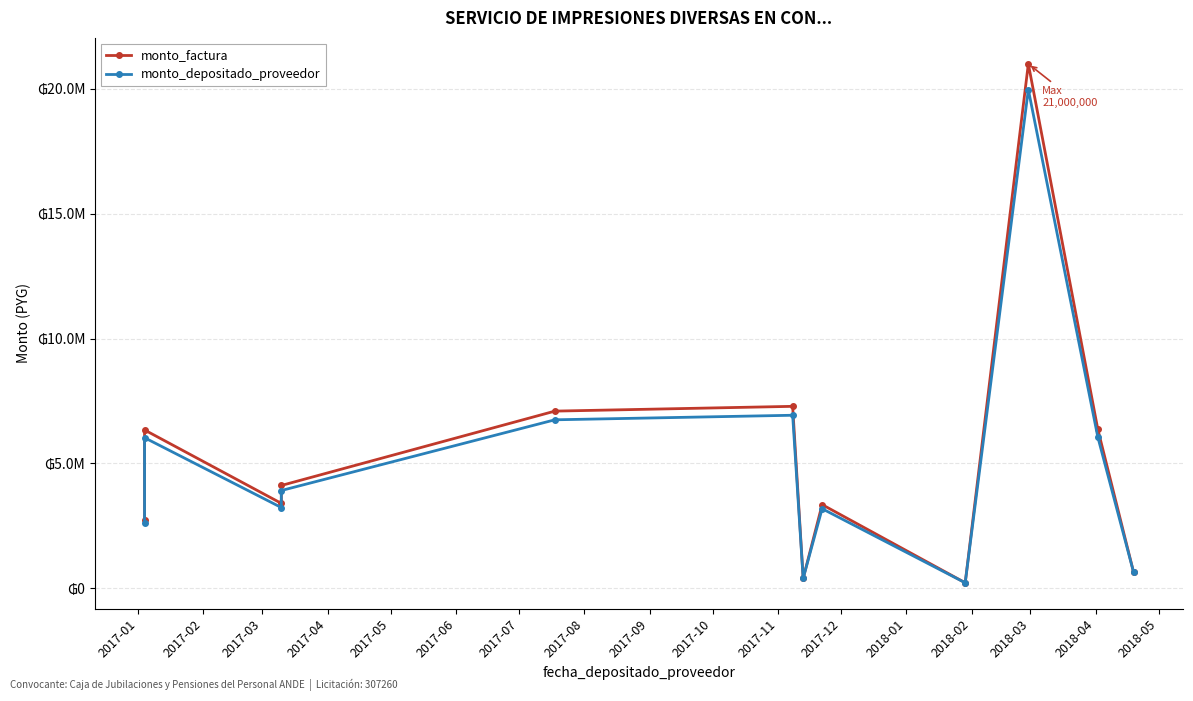

Reading left to right, what are all the values shown in this chart?

monto_factura: 2750080	6339875	3400000	4116000	7093750	7285044	397995	3350000	220000	21000000	6375000	648500
monto_depositado_proveedor: 2615077	6028645	3233091	3913942	6746027	6927945	396548	3185789	219200	19970619	6062509	646142